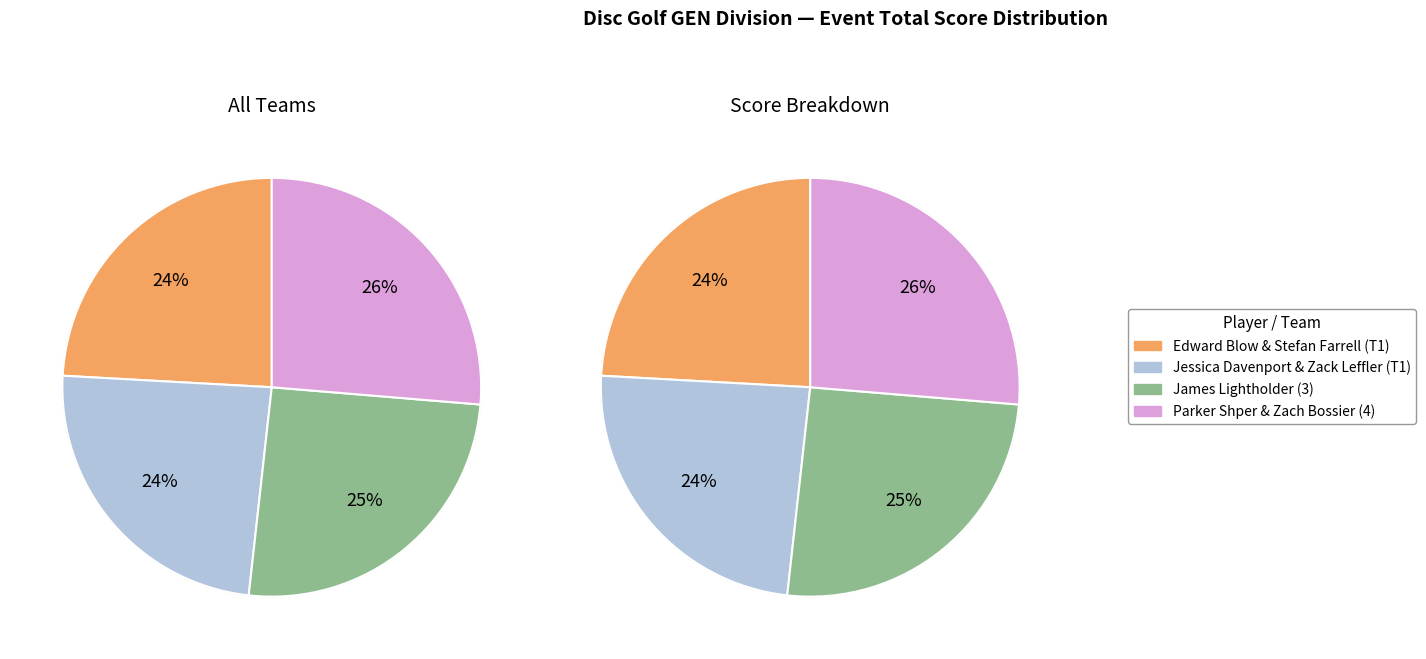

To the nearest percent, what is the average slice percentage?

25%